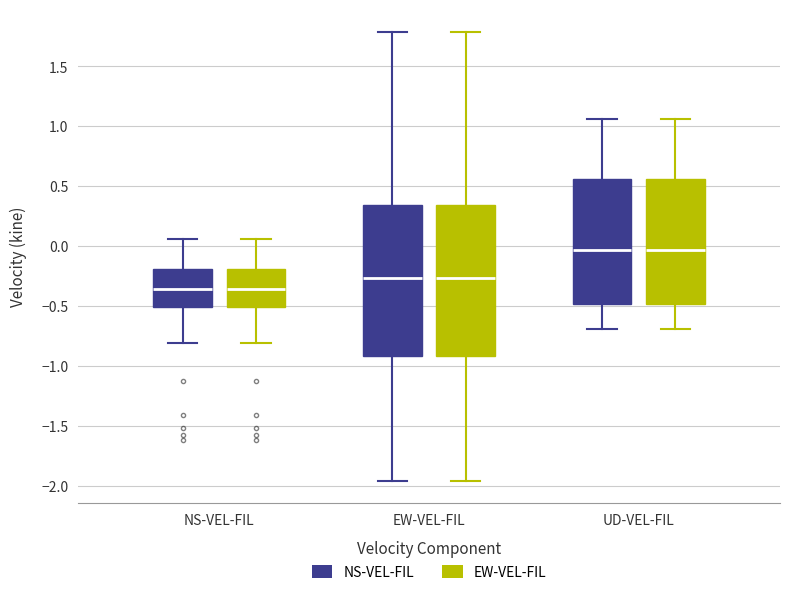

Reading left to right, read every box against the y-axis: the position of its median line, the range the box covers, and the ends of its whiskers. The values are not printed on the chart, so give them approximately, as read against the axis.

NS-VEL-FIL (NS-VEL-FIL): median -0.35, box -0.50 to -0.20, whiskers -0.80 to 0.05
NS-VEL-FIL (EW-VEL-FIL): median -0.35, box -0.50 to -0.20, whiskers -0.80 to 0.05
EW-VEL-FIL (NS-VEL-FIL): median -0.25, box -0.90 to 0.35, whiskers -1.95 to 1.80
EW-VEL-FIL (EW-VEL-FIL): median -0.25, box -0.90 to 0.35, whiskers -1.95 to 1.80
UD-VEL-FIL (NS-VEL-FIL): median -0.05, box -0.50 to 0.55, whiskers -0.70 to 1.05
UD-VEL-FIL (EW-VEL-FIL): median -0.05, box -0.50 to 0.55, whiskers -0.70 to 1.05